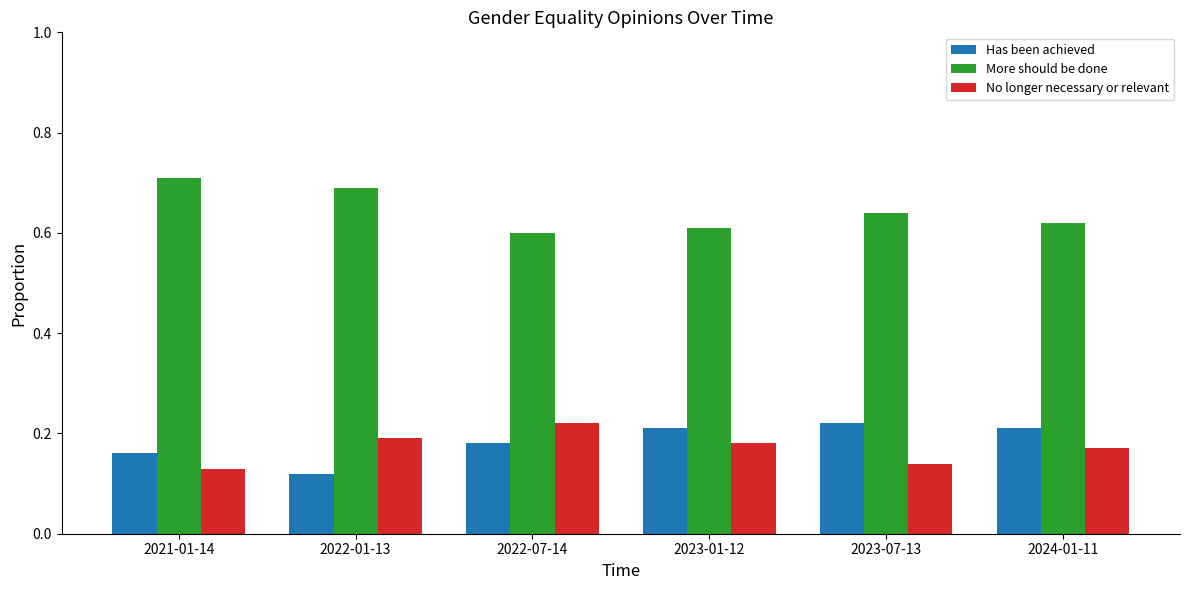

Count the More should be done values in the range 0 to 1.

6